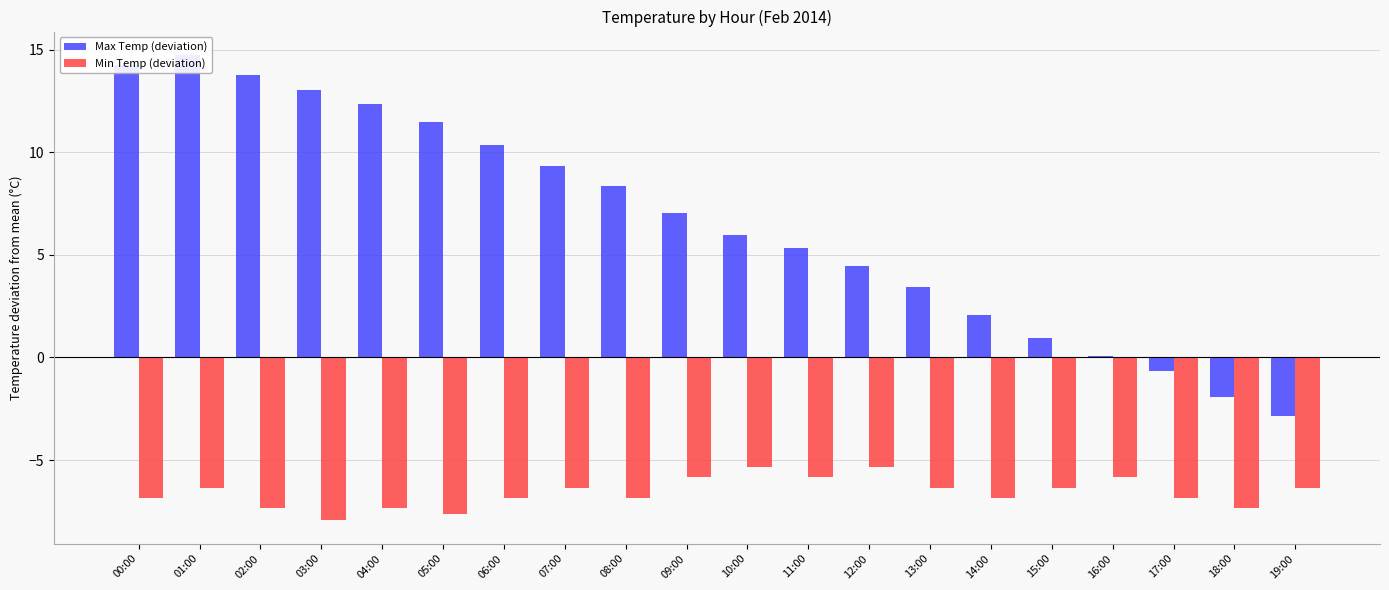

Between 03:00 and 07:00, which is larger?

03:00